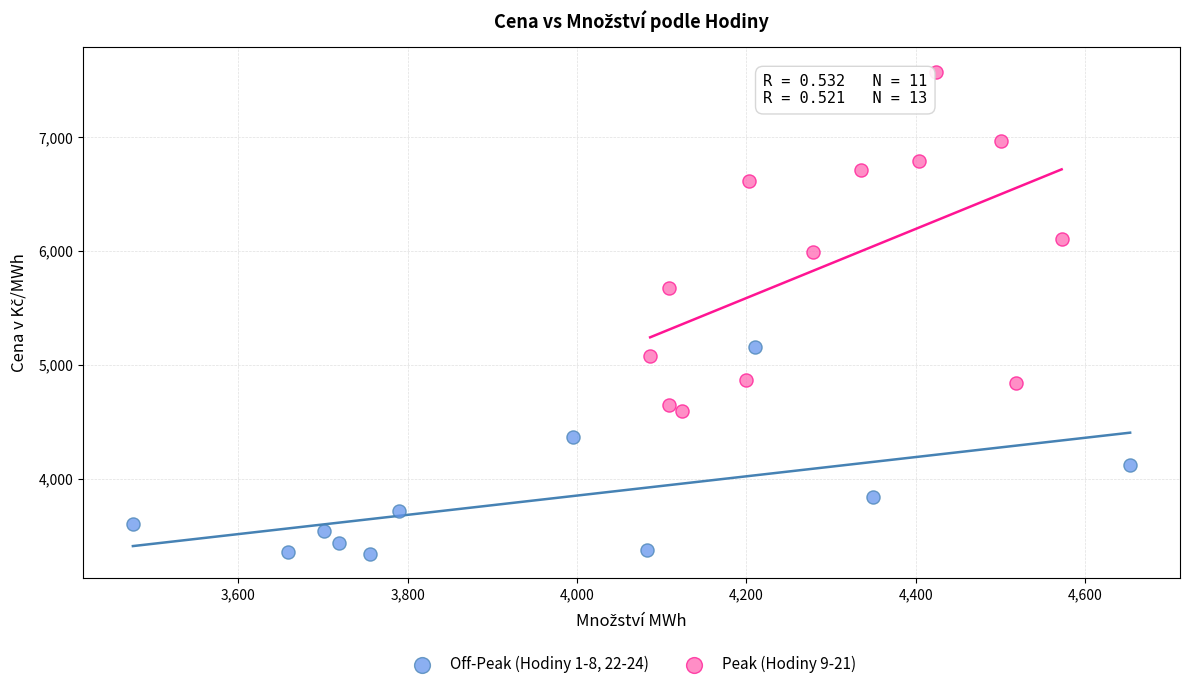

Which series has the largest Y range (max minus min)?

Peak (Hodiny 9-21)